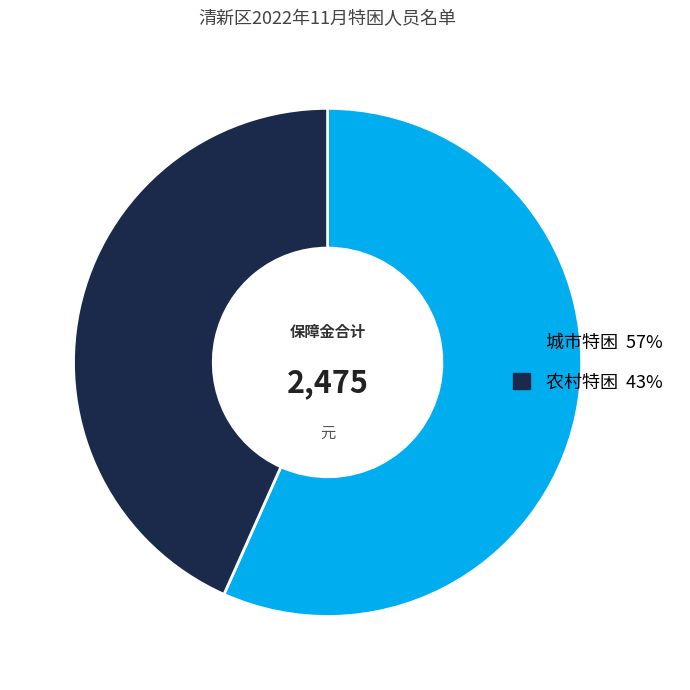

Does any single category account for the majority?

Yes